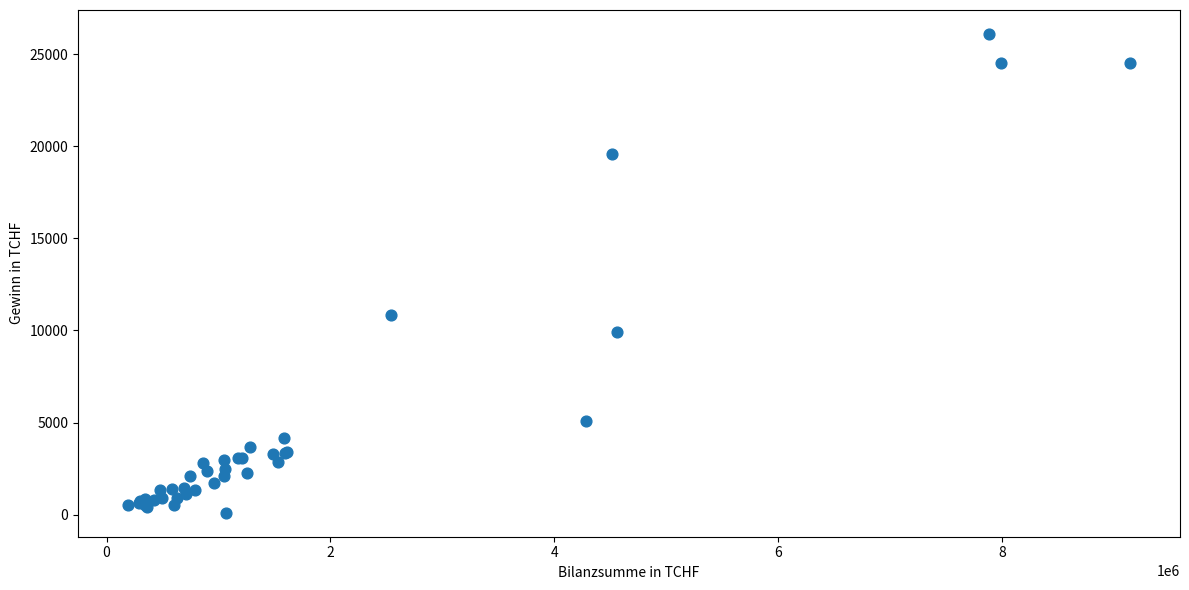

What Y value in the scatter plot is closest to 13097?

10861.9